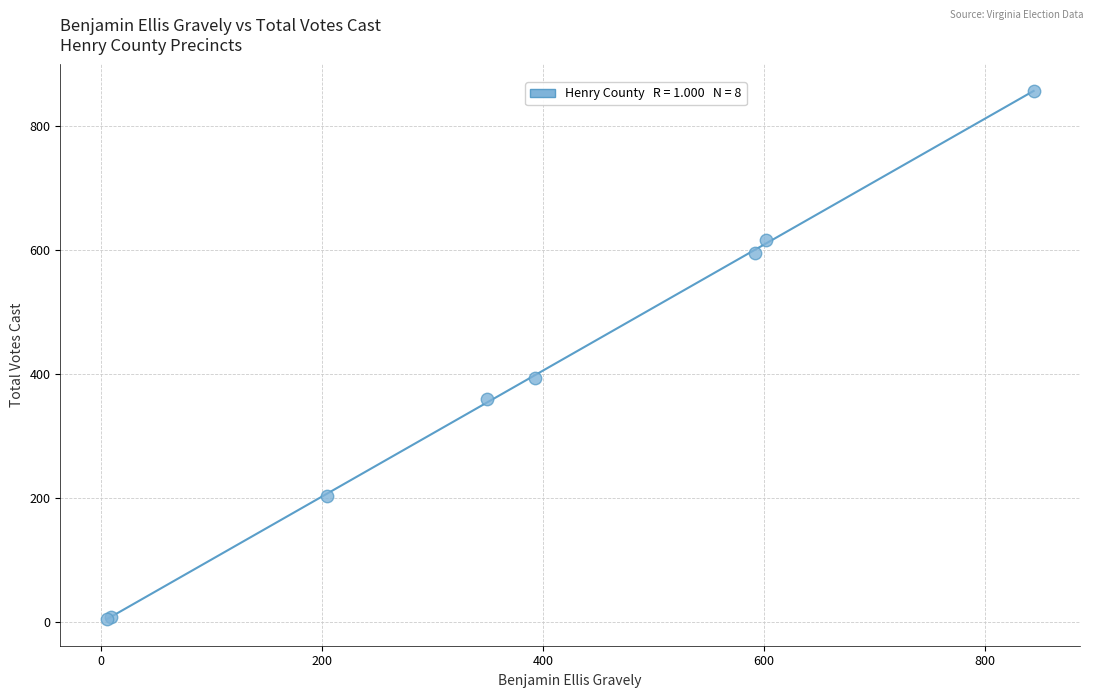

What Y value in the scatter plot is closest to 430?

394